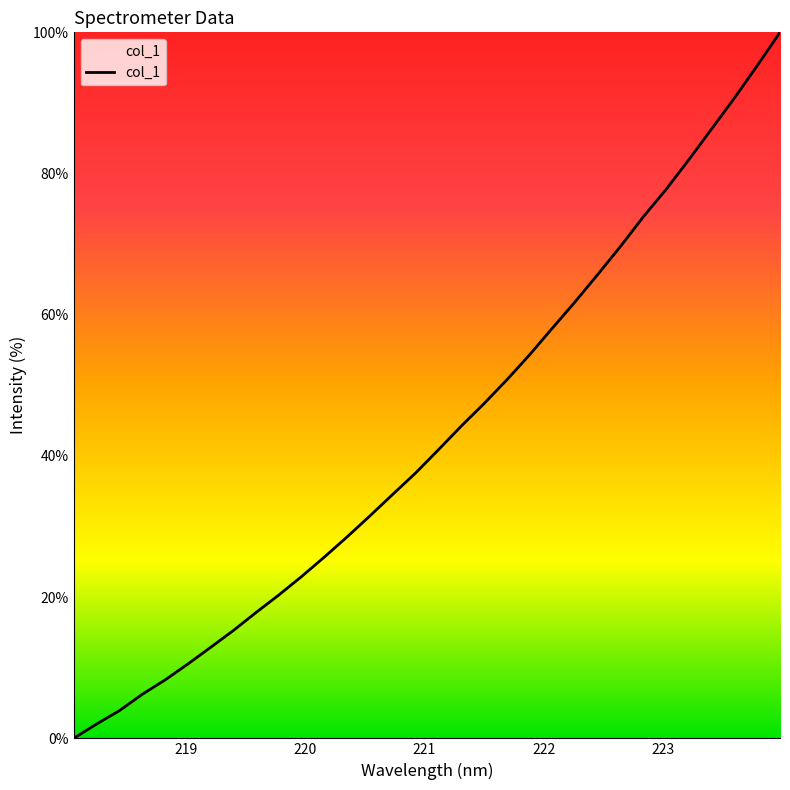

What is the difference between the second highest and minimum values?

95.3